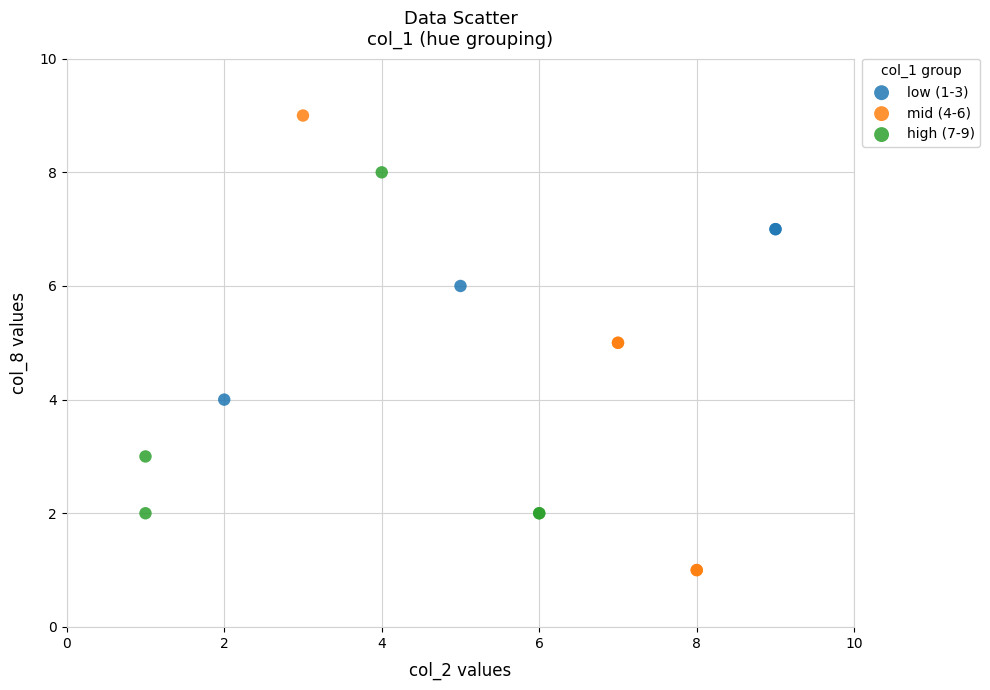

Which series has the largest Y range (max minus min)?

mid (4-6)